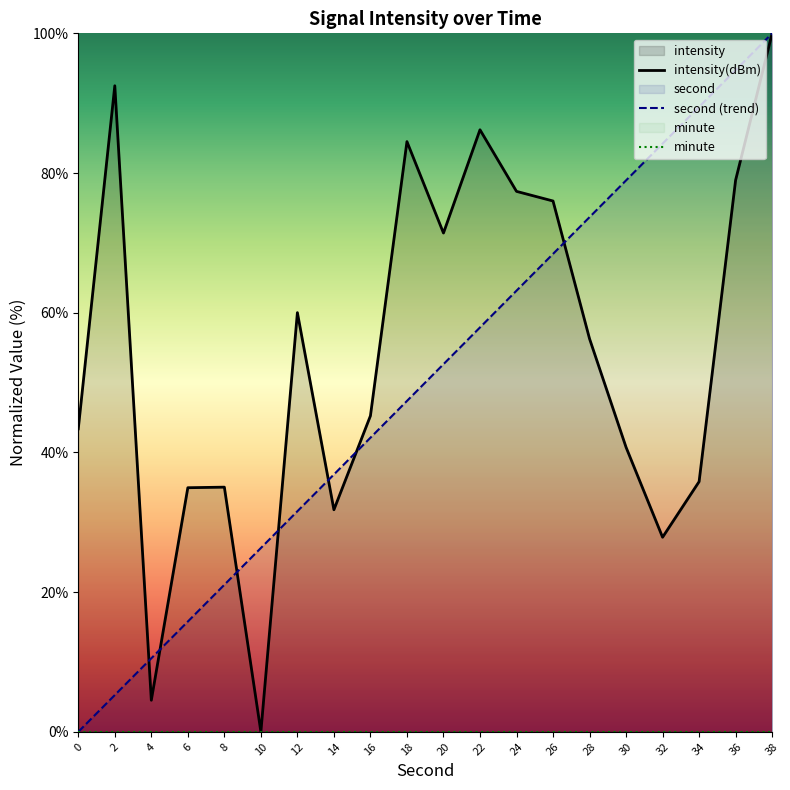

Which series has the largest total across all categories?

intensity